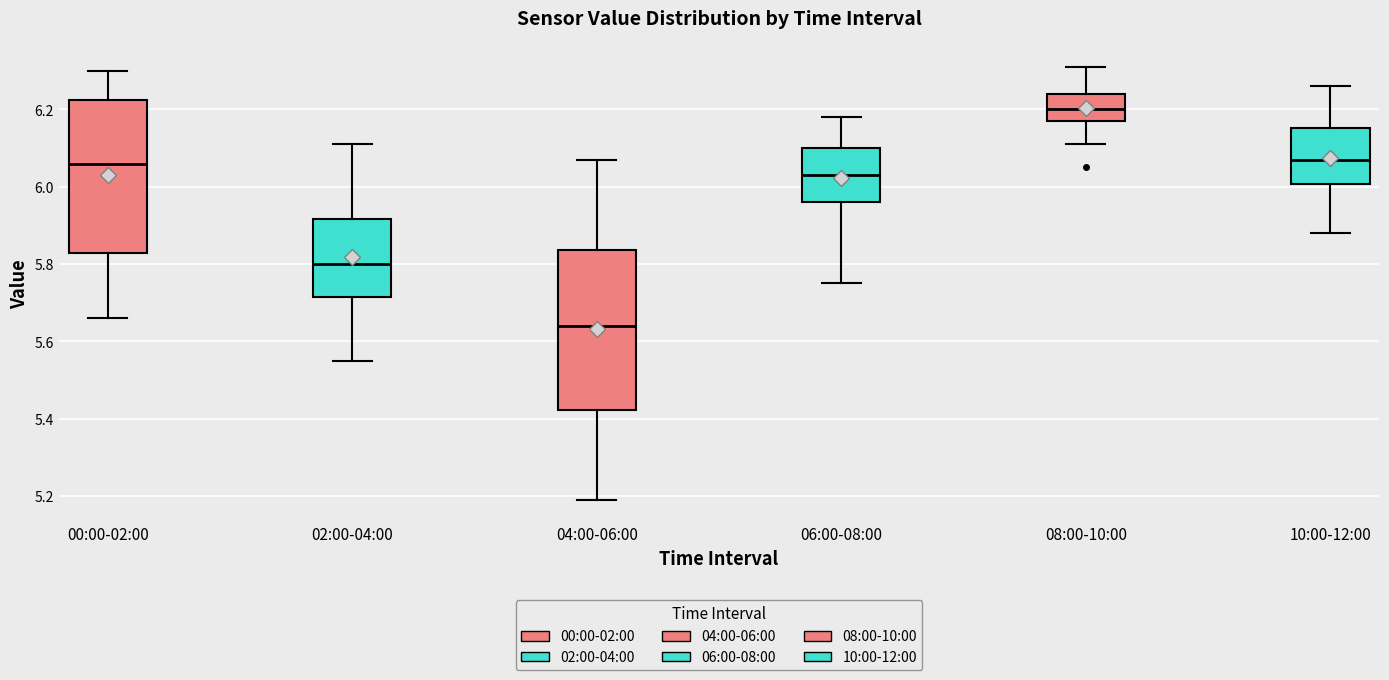

Reading left to right, transcribe this box plot: for each box, give where its median line is, the range the box spans, and where its two whiskers end, as read against the y-axis. The values are not printed on the chart, so give them approximately, as read against the axis.

00:00-02:00: median 6.06, box 5.82 to 6.22, whiskers 5.66 to 6.30
02:00-04:00: median 5.80, box 5.72 to 5.92, whiskers 5.56 to 6.12
04:00-06:00: median 5.64, box 5.42 to 5.84, whiskers 5.20 to 6.08
06:00-08:00: median 6.04, box 5.96 to 6.10, whiskers 5.76 to 6.18
08:00-10:00: median 6.20, box 6.18 to 6.24, whiskers 6.12 to 6.32
10:00-12:00: median 6.08, box 6.00 to 6.16, whiskers 5.88 to 6.26